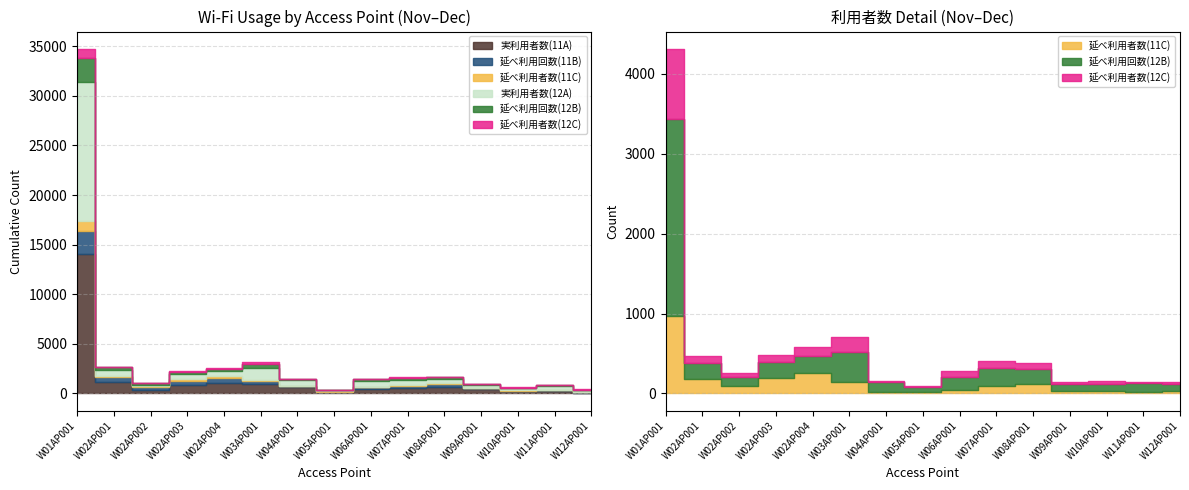

Between W01AP001 and W12AP001, which series saw the biggest shift?

実利用者数(11A)